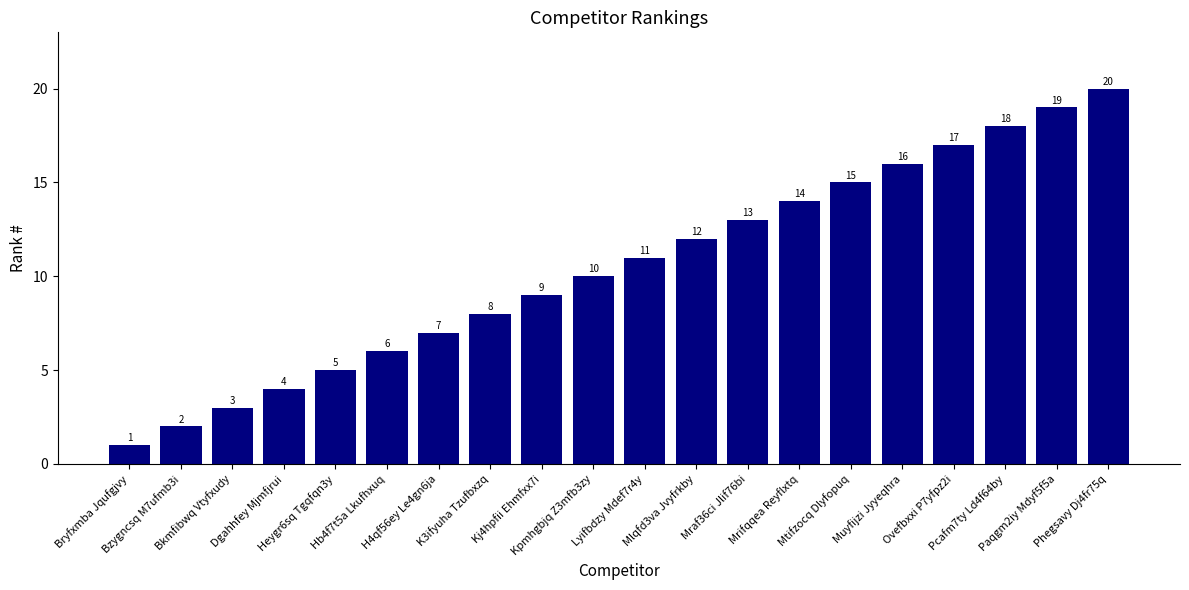

Reading left to right, extract all data points from this chart.

Bryfxmba Jqufgjvy=1	Bzygncsq M7ufmb3i=2	Bkmfibwq Vtyfxudy=3	Dgahhfey Mjmfjrui=4	Heygr6sq Tgqfqn3y=5	Hb4f7t5a Lkufhxuq=6	H4qf56ey Le4gn6ja=7	K3ifyuha Tzufbxzq=8	Kj4hpfii Ehmfxx7i=9	Kpmhgbjq Z3mfb3zy=10	Lyifbdzy Mdef7r4y=11	Mlqfd3va Jvyfrkby=12	Mraf36ci Jlif76bi=13	Mrifqqea Reyflxtq=14	Mtifzocq Dlyfopuq=15	Muyfijzi Jyyeqhra=16	Ovefbxxi P7yfpz2i=17	Pcafm7ty Ld4f64by=18	Paqgm2iy Mdyf5f5a=19	Phegsavy Dj4fr75q=20